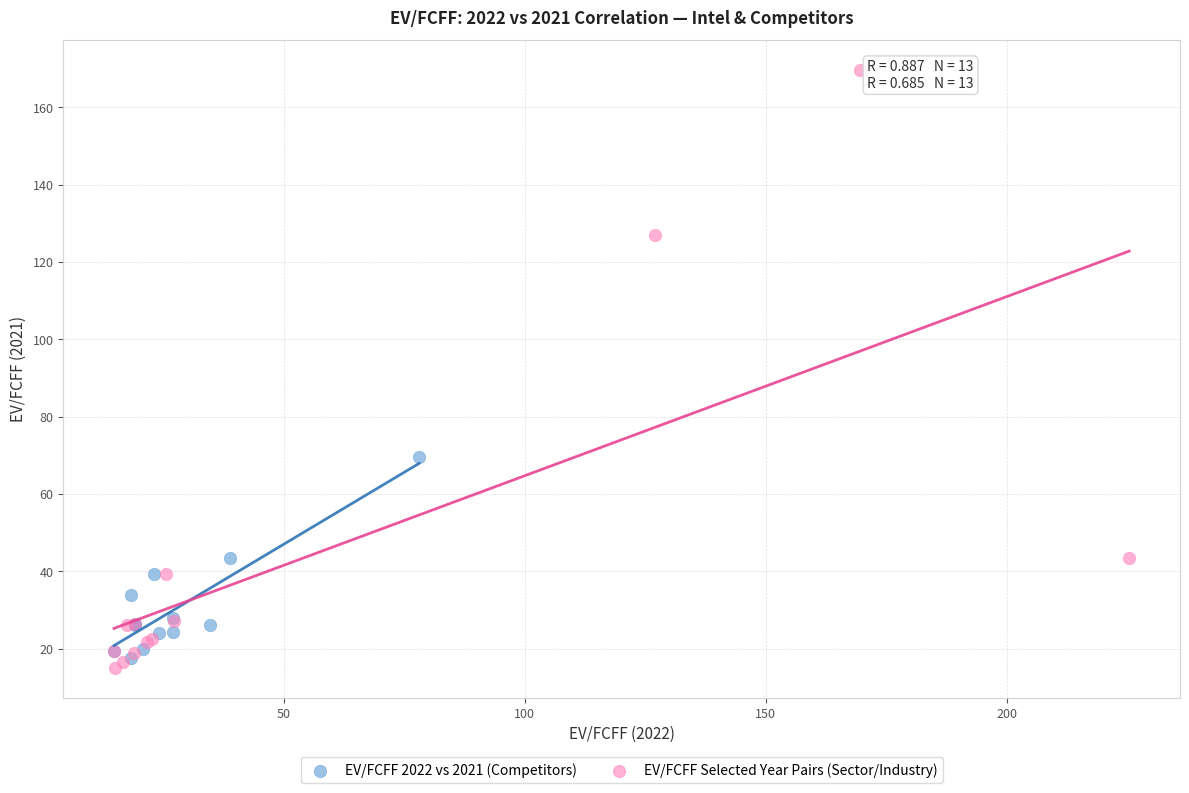

Which series contains the highest Y value?

EV/FCFF Selected Year Pairs (Sector/Industry)